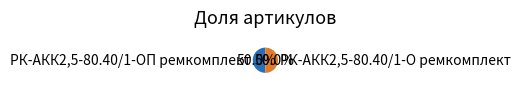

Approximately how many times larger is the value at РК-АКК2,5-80.40/1-О ремкомплект compared to РК-АКК2,5-80.40/1-ОП ремкомплект?

1.0